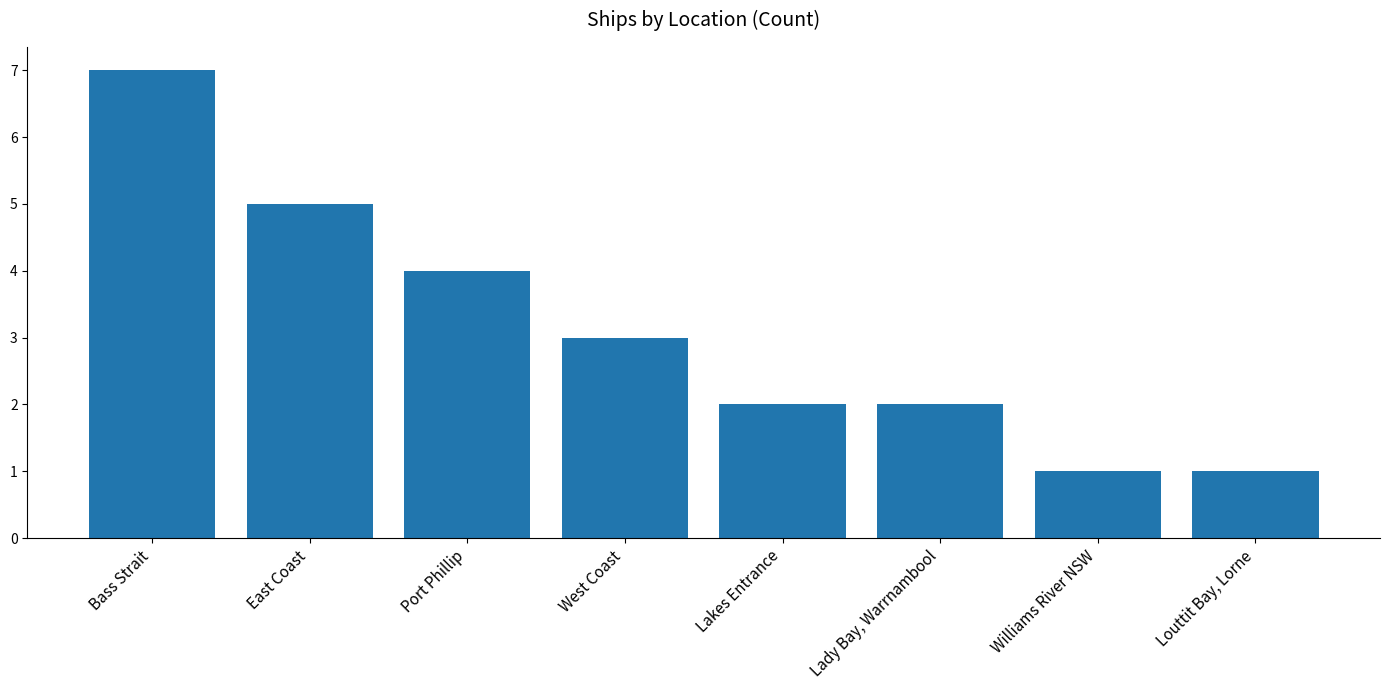

Which category has the highest value across all series?

Bass Strait